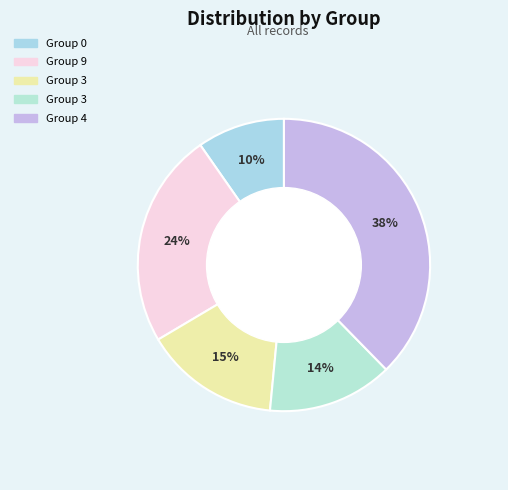

Rank the categories by value from lowest to highest.

0, 3, 3, 9, 4